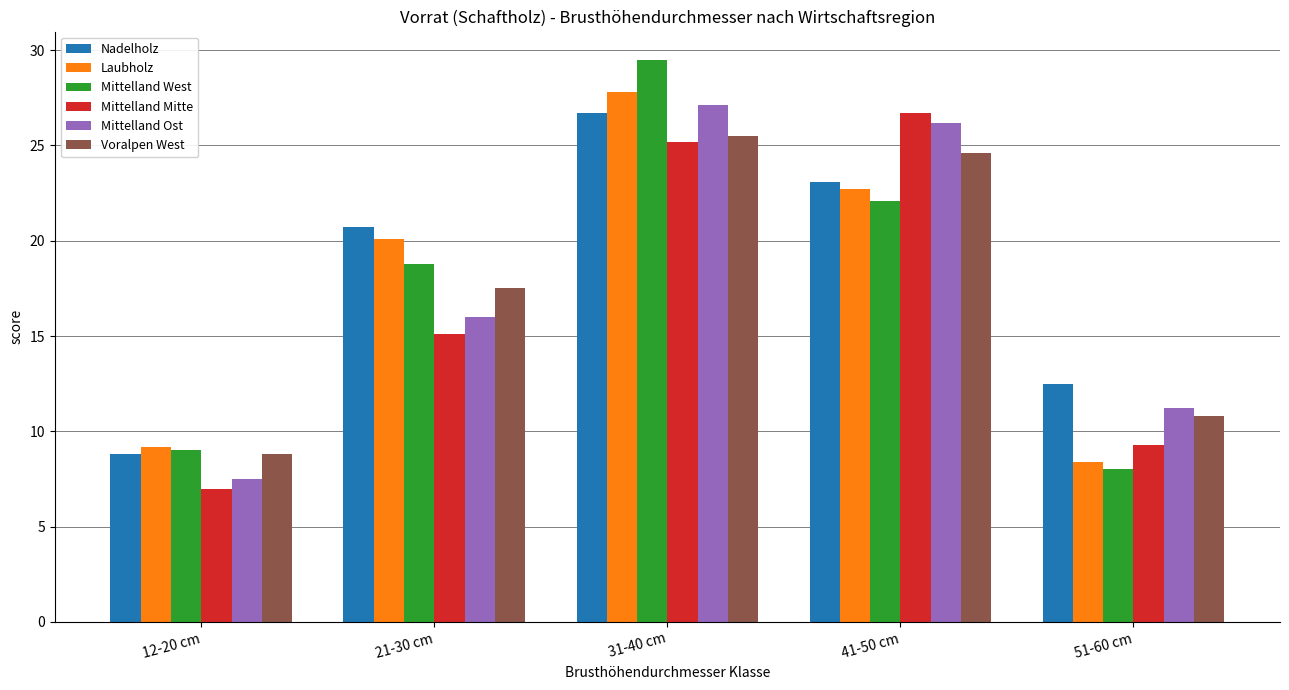

Rank the categories by Laubholz value from lowest to highest.

51-60 cm, 12-20 cm, 21-30 cm, 41-50 cm, 31-40 cm